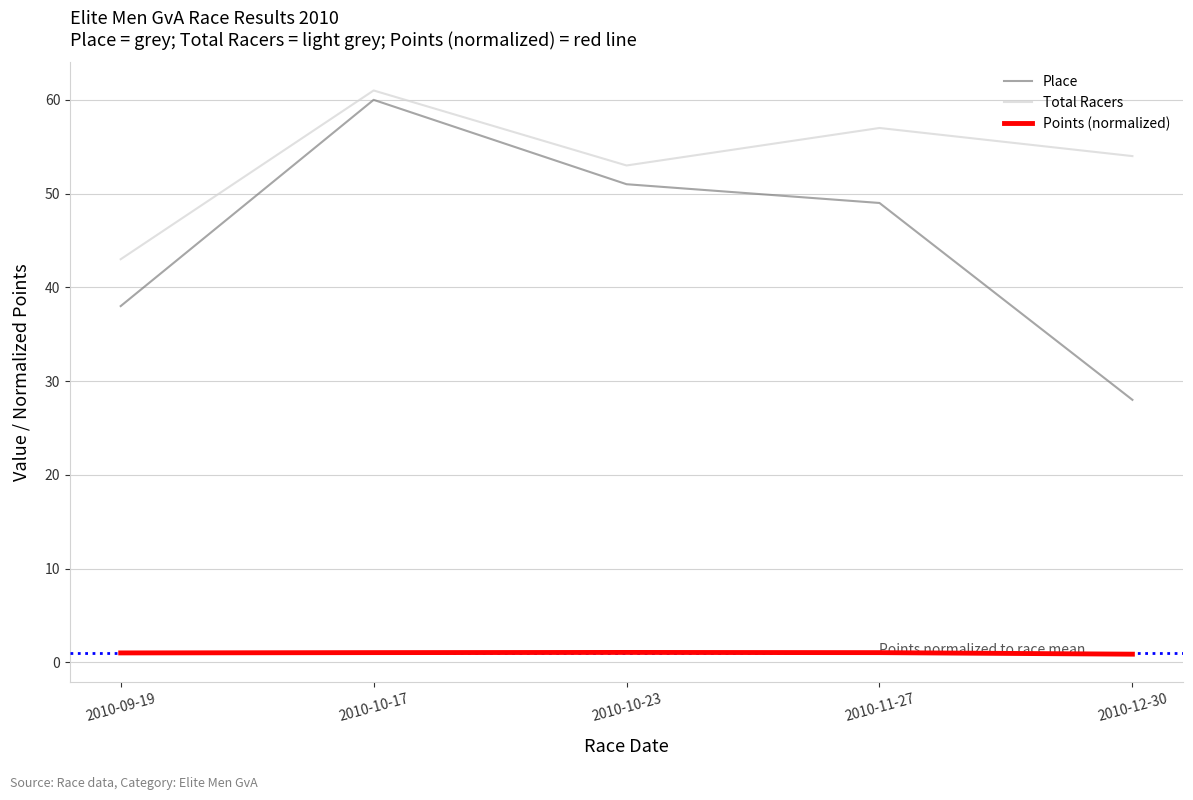

Rank the categories by Total Racers value from highest to lowest.

2010-10-17, 2010-11-27, 2010-12-30, 2010-10-23, 2010-09-19